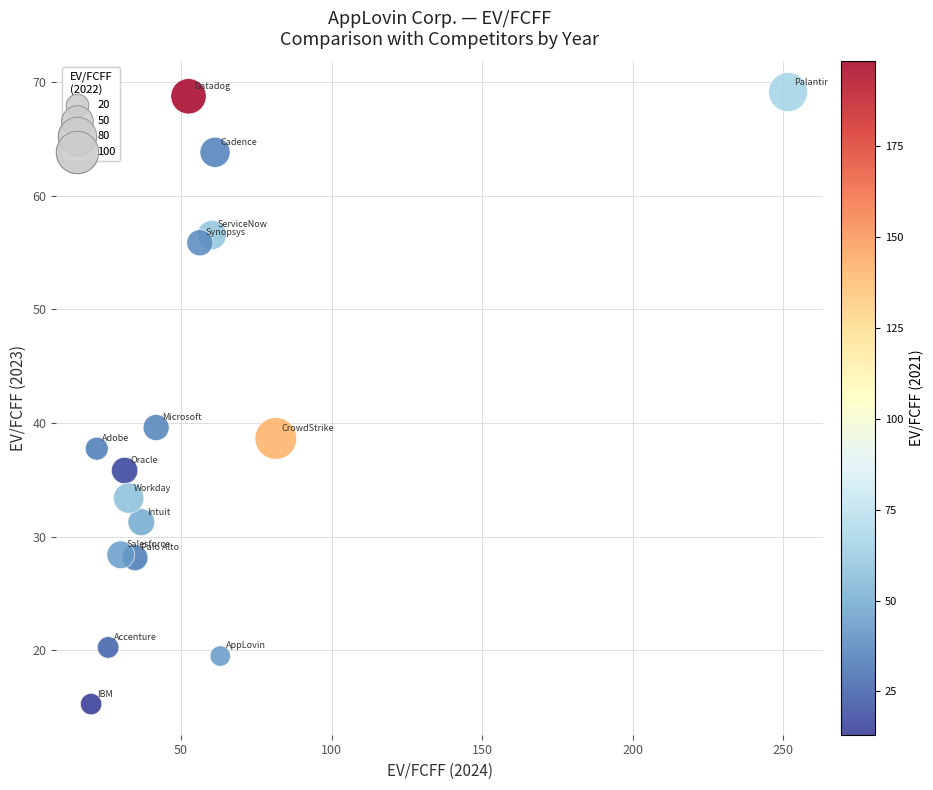

What Y value in the scatter plot is closest to 42?

39.6